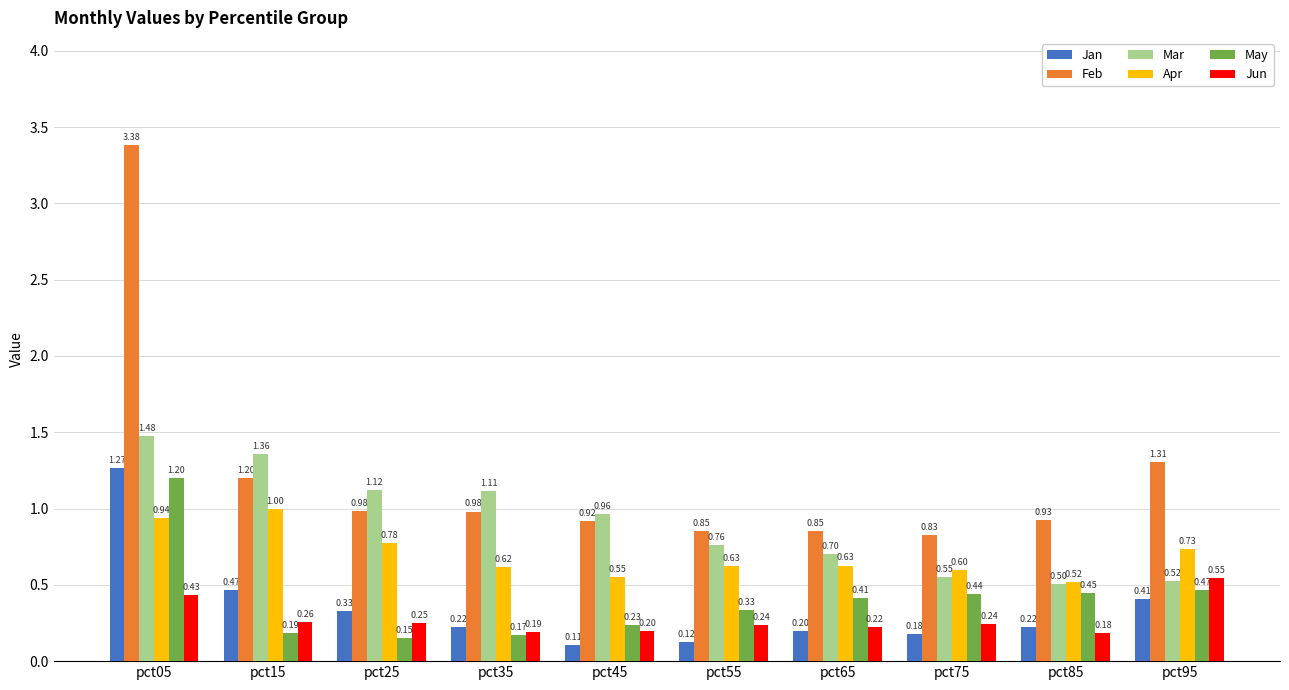

What are all the series names shown in the legend?

Jan, Feb, Mar, Apr, May, Jun